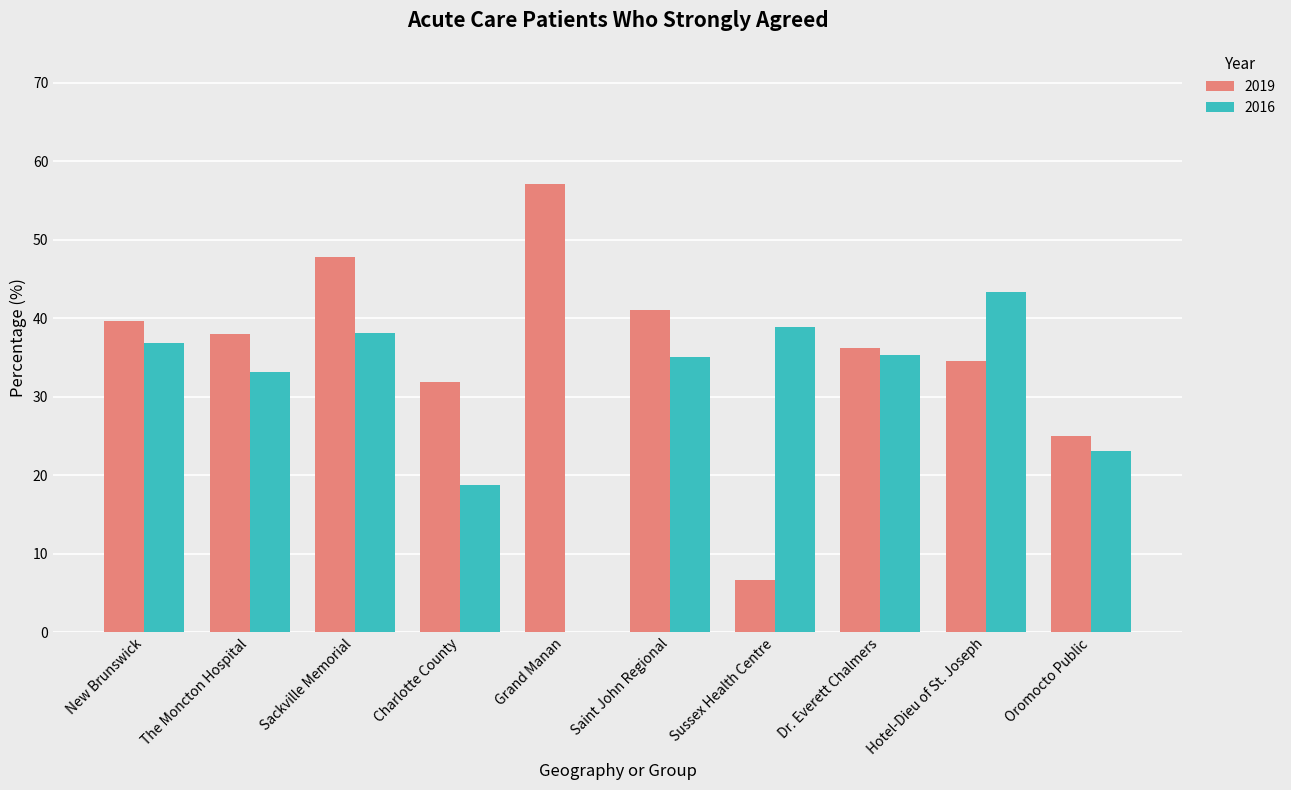

What is the average value?

35.8